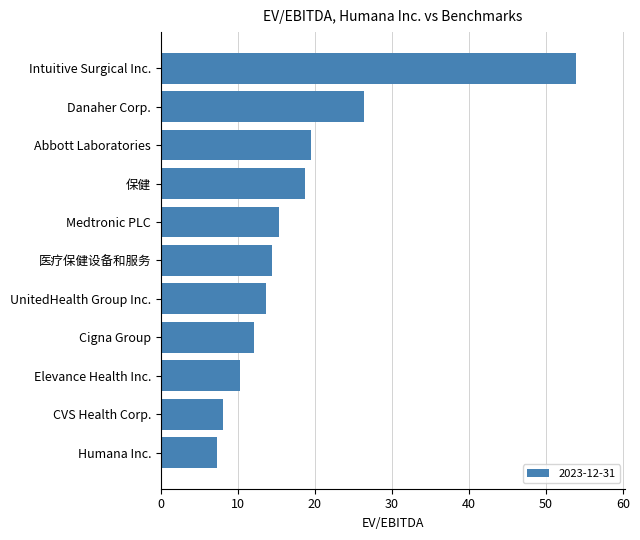

Where is the data nearest to the value 30?

Danaher Corp.